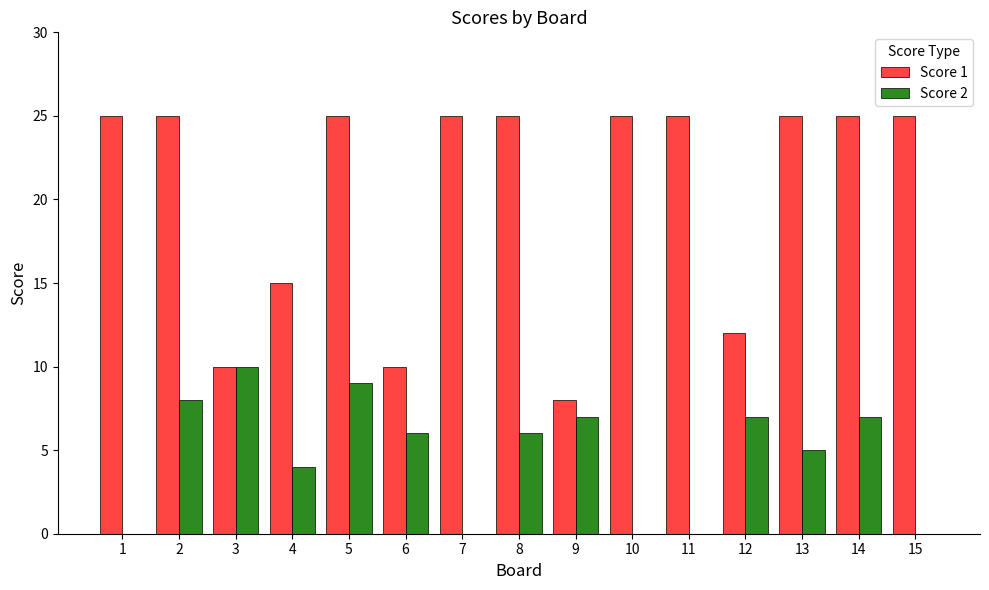

Which series has the largest total across all categories?

Score 1